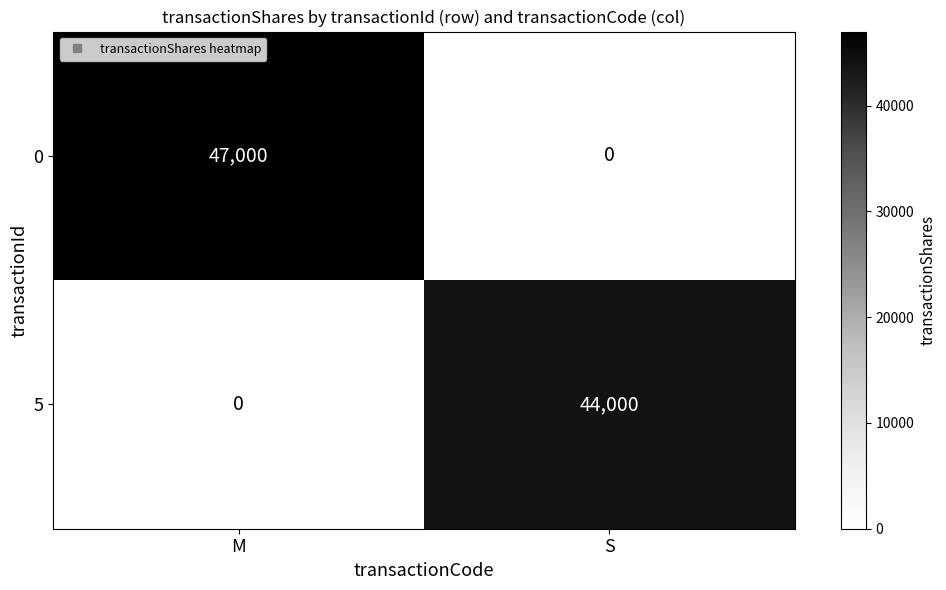

Reading left to right, what are all the values shown in this chart?

0: 47000	0
5: 0	44000